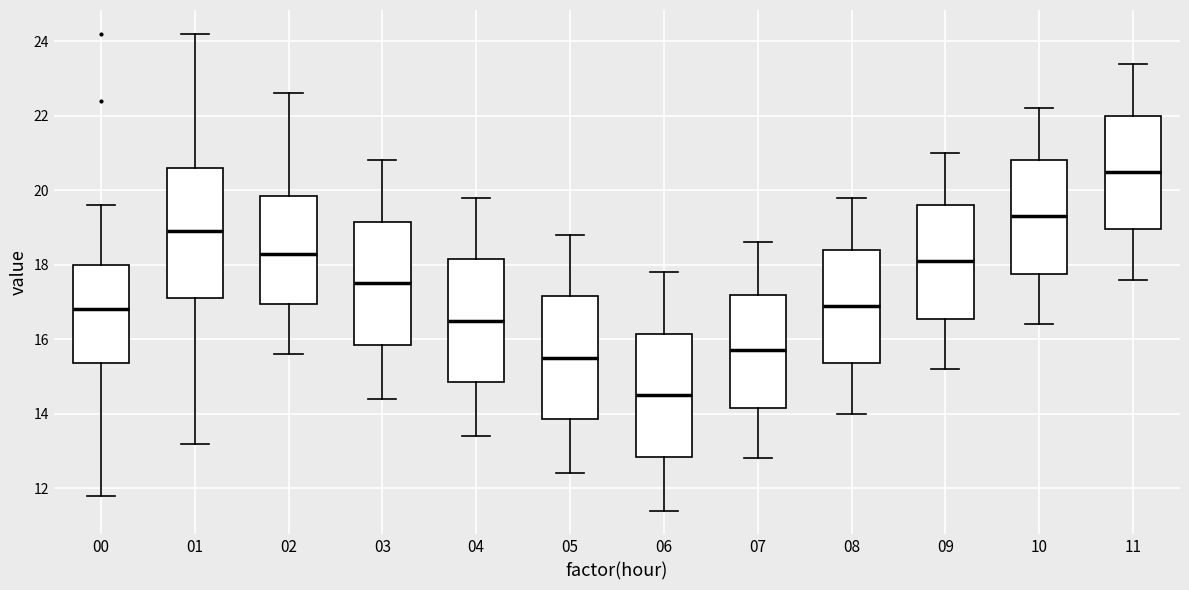

Where does the upper whisker of the box at x = 04 end on the y-axis? The values are not printed on the chart, so give them approximately, as read against the axis.

19.8